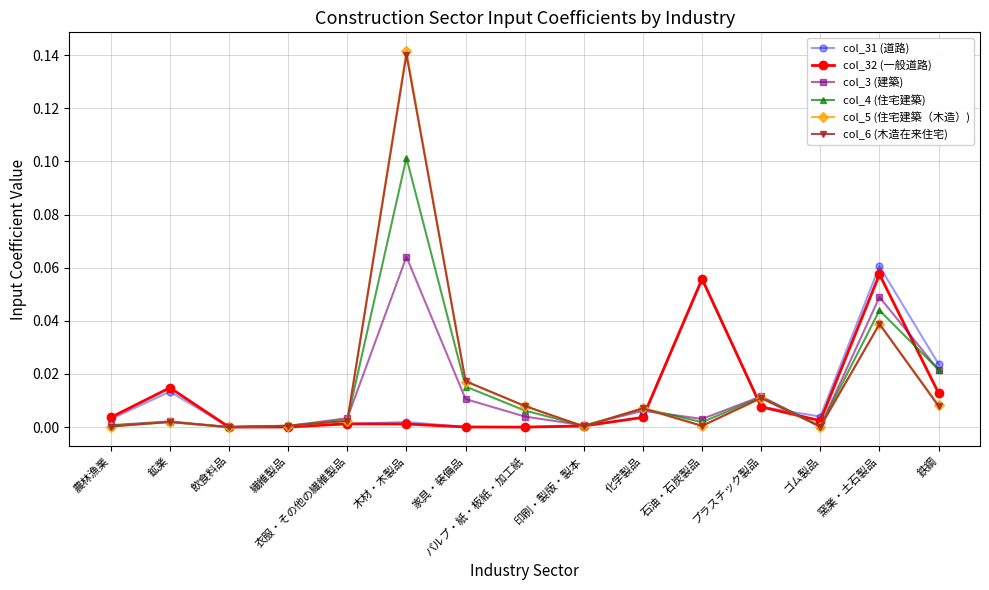

What is the label of the 8th point from the left?

パルプ・紙・板紙・加工紙